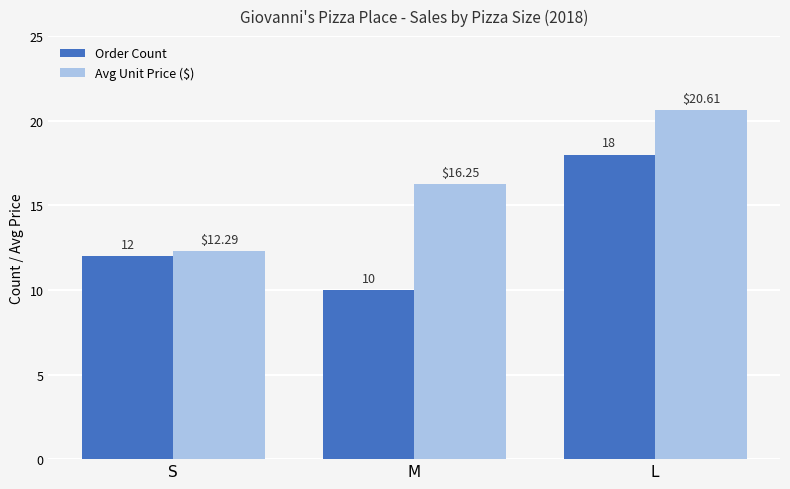

Which series has the largest range (max minus min)?

Avg Unit Price ($)